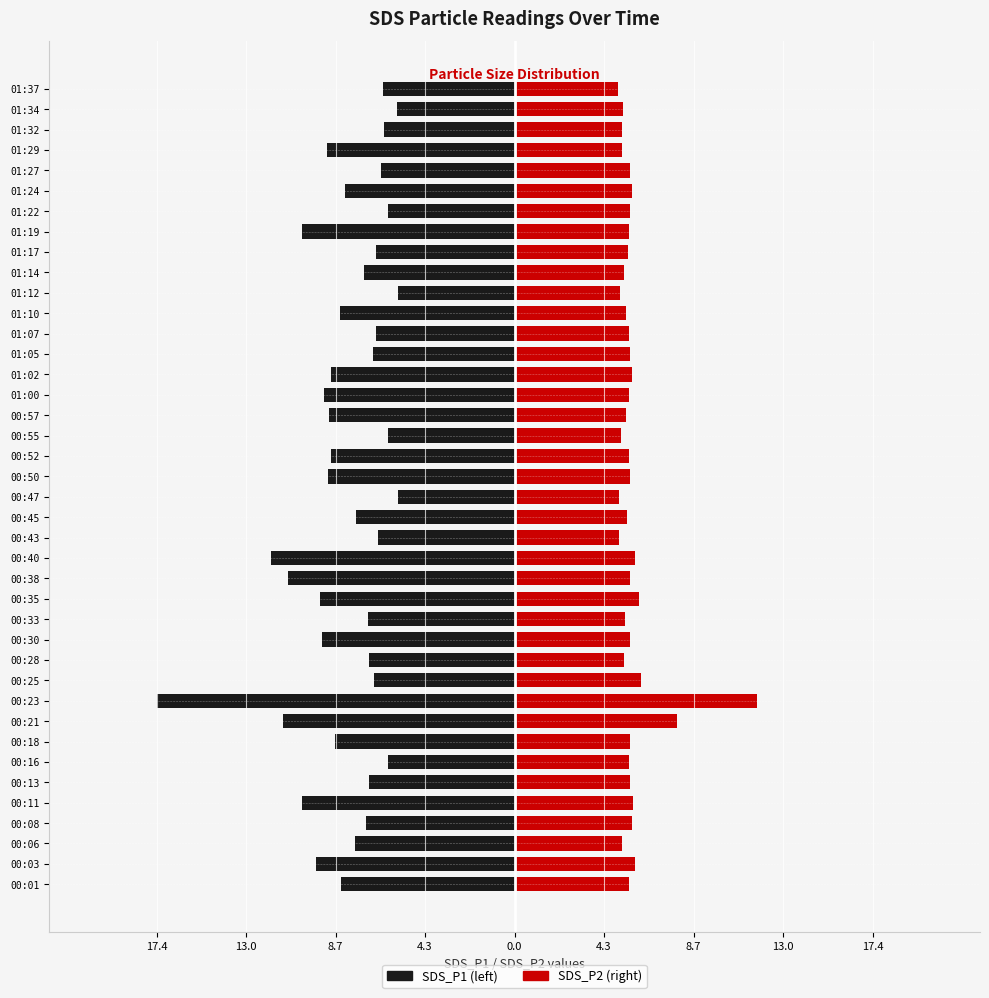

What is the lowest value of the SDS_P2 series?

5.0